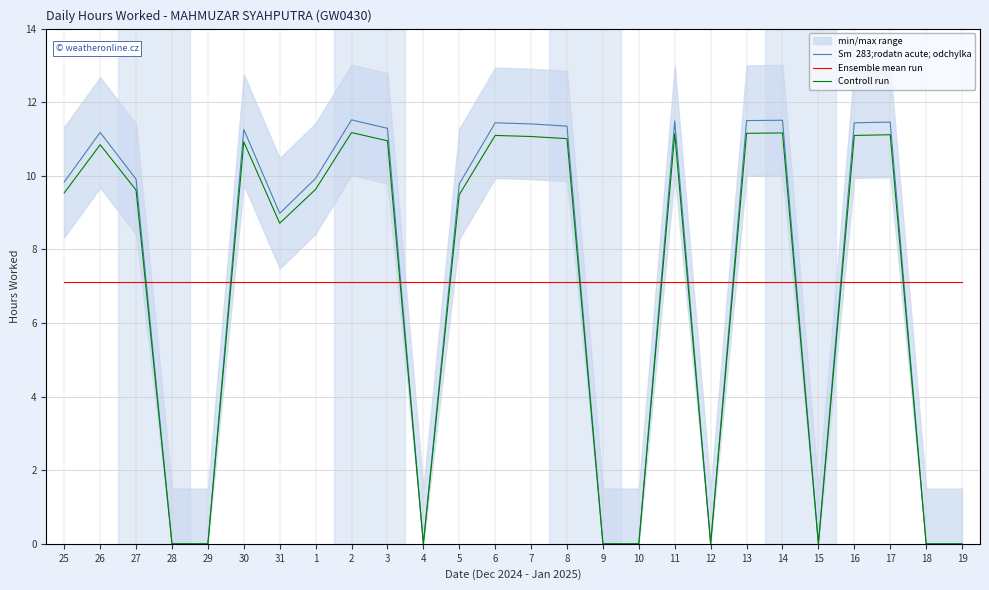

What position from the right is 5?

15